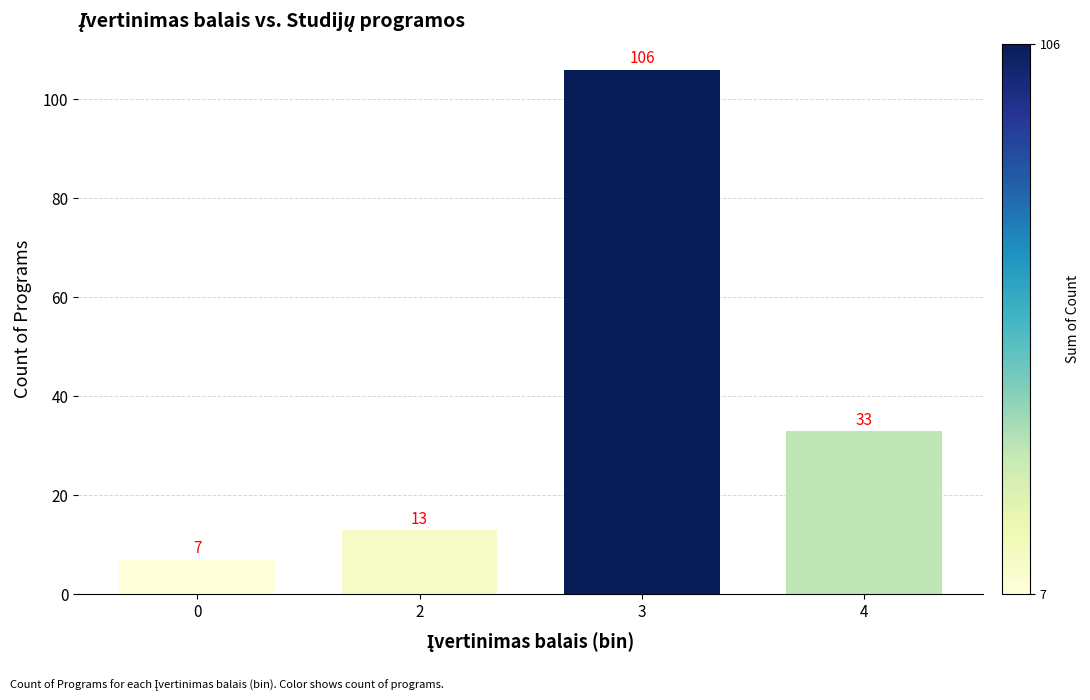

Reading left to right, extract all data points from this chart.

7	13	106	33